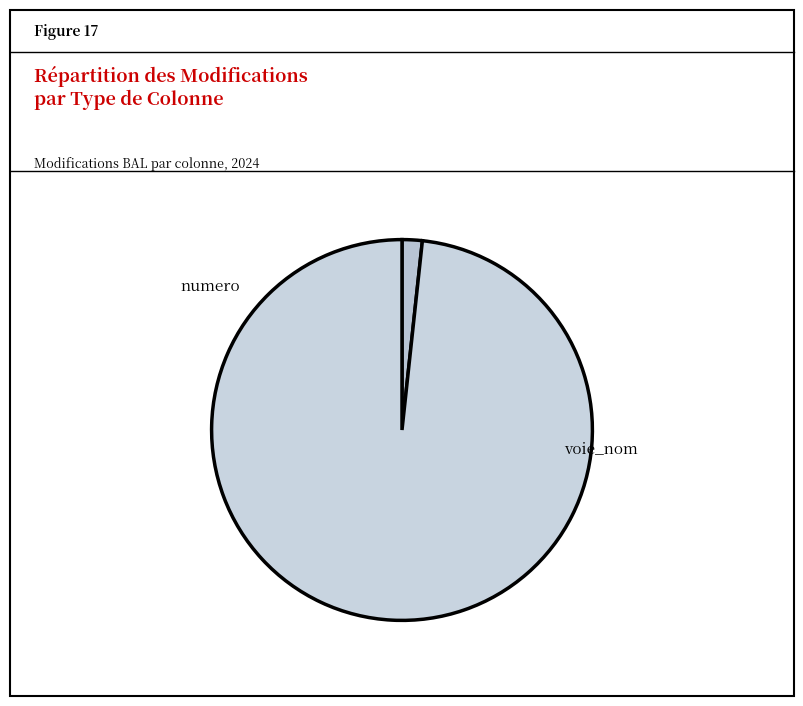

Count the number of slices in the pie.

2